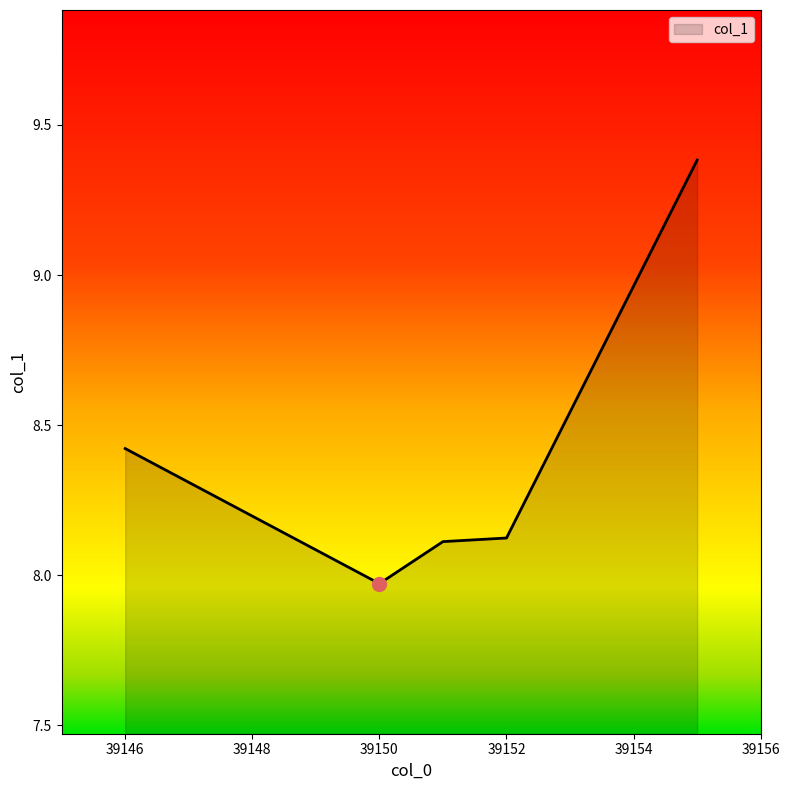

What is the average value?

8.4